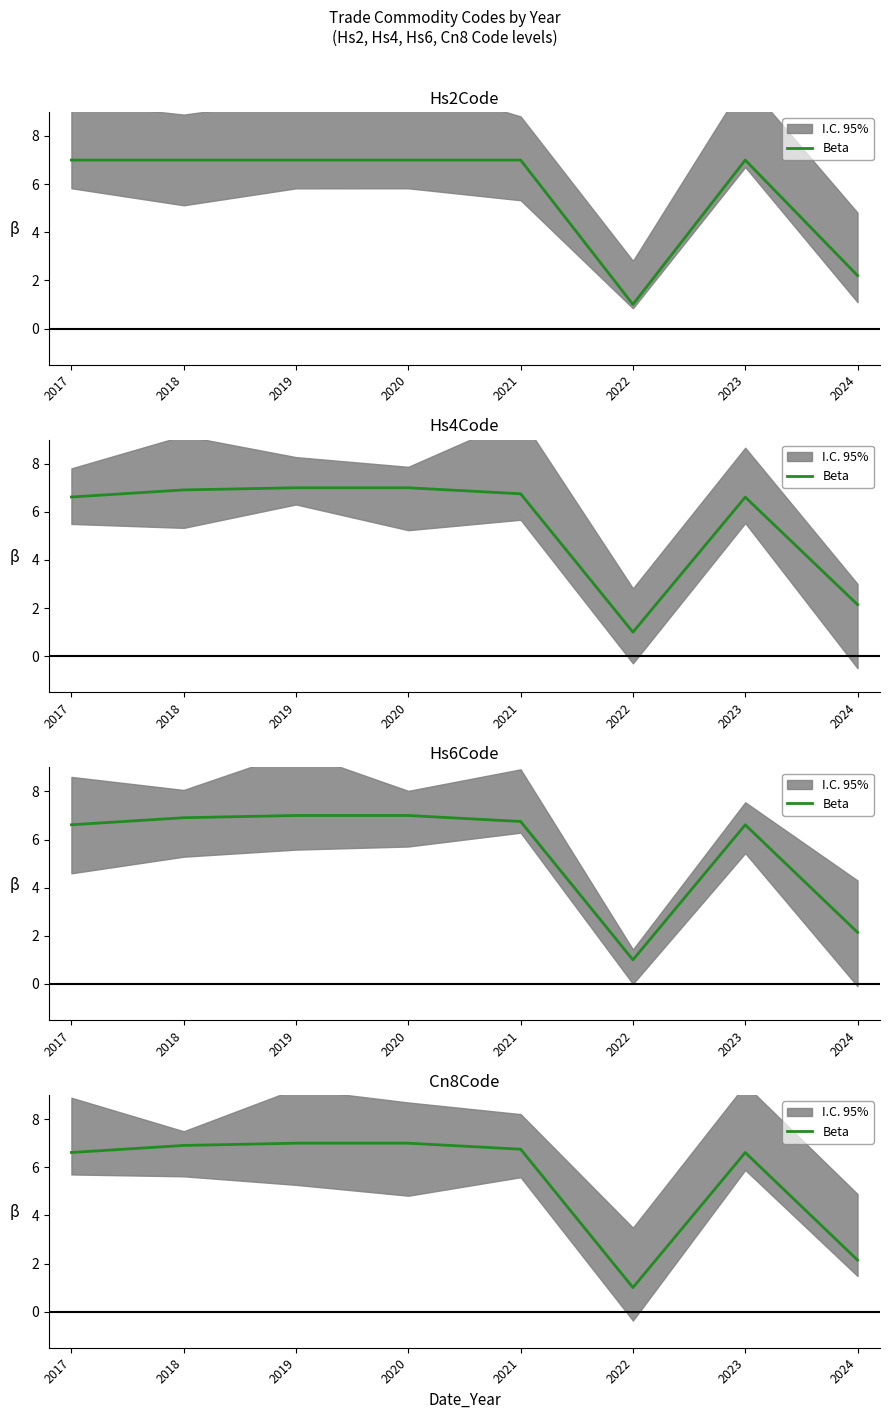

True or false: the data has more than 2 interior local peaks.

False